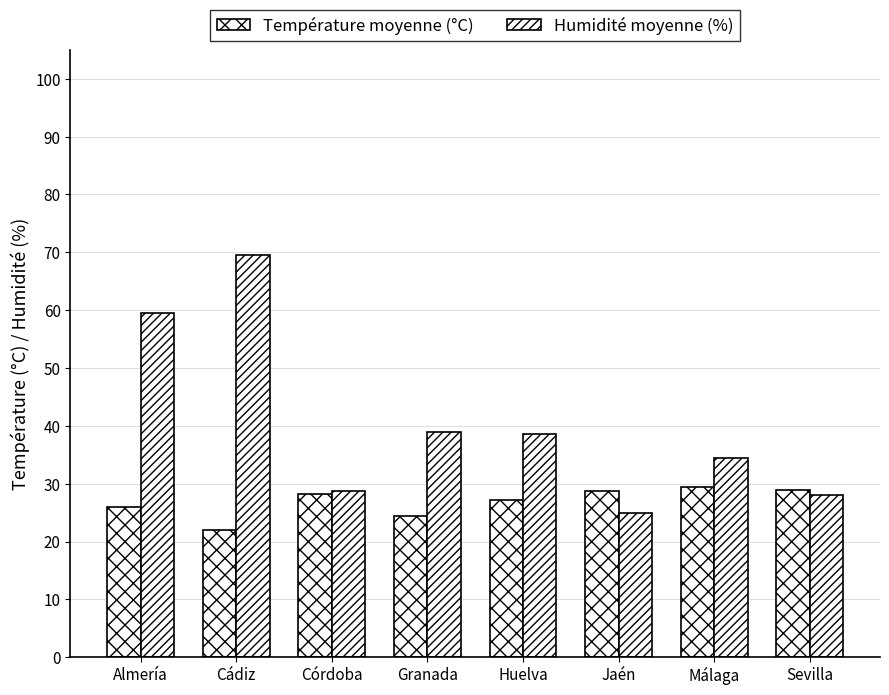

Does the chart contain any negative values?

No